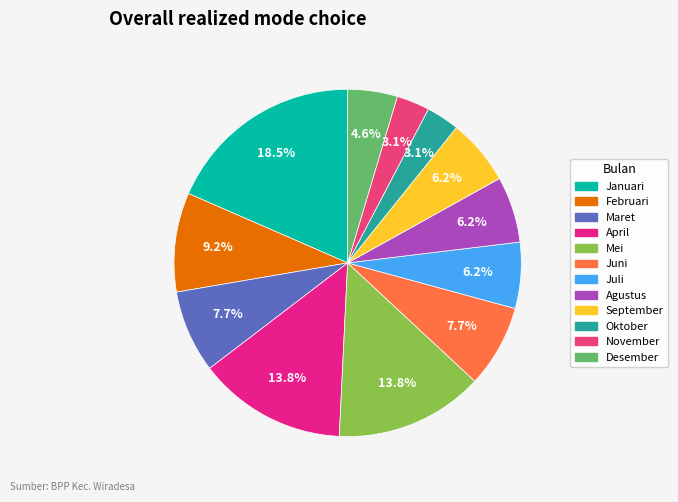

Is Februari the majority of the pie?

No